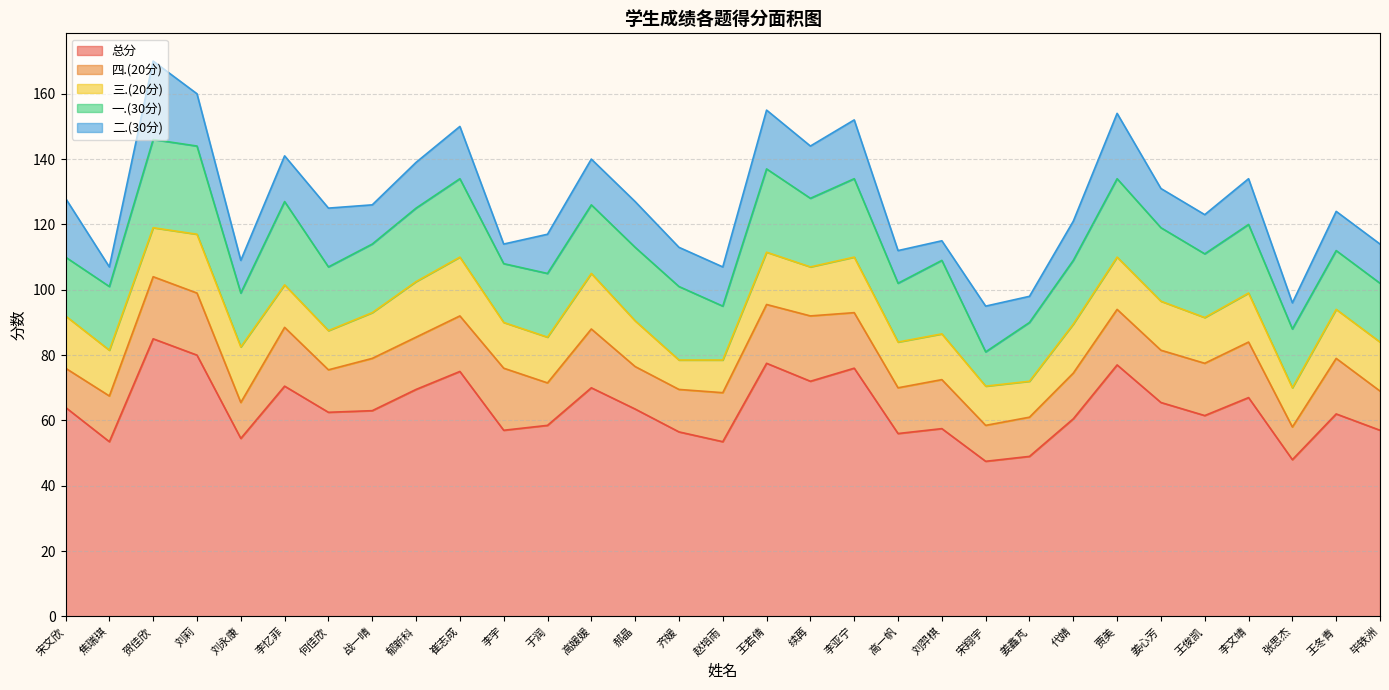

What is the sum of the 一.(30分) values at 毕轶洲 and 代婧?

37.5